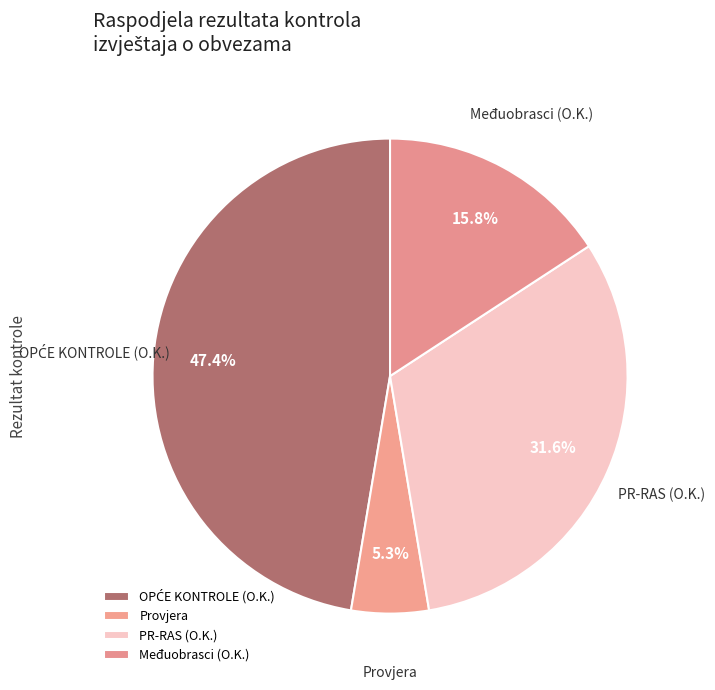

Which slice is the smallest?

Provjera